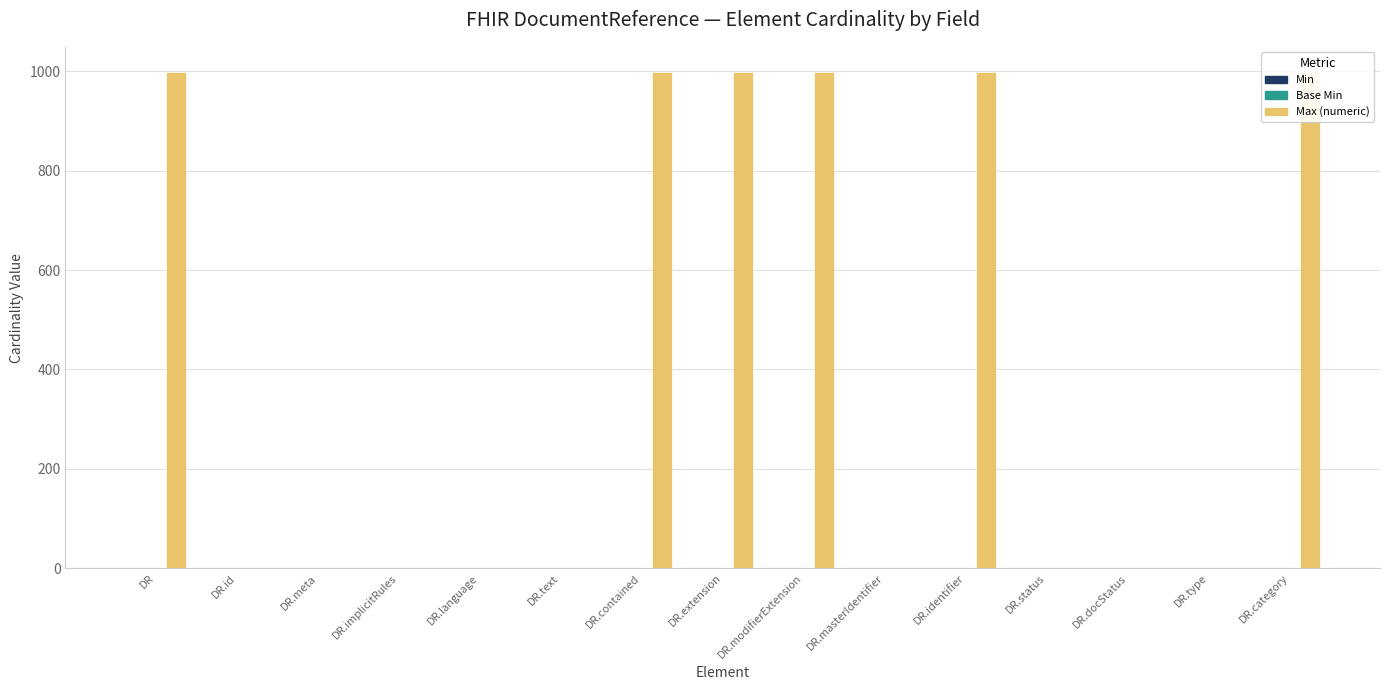

What is the maximum value for Min?

1